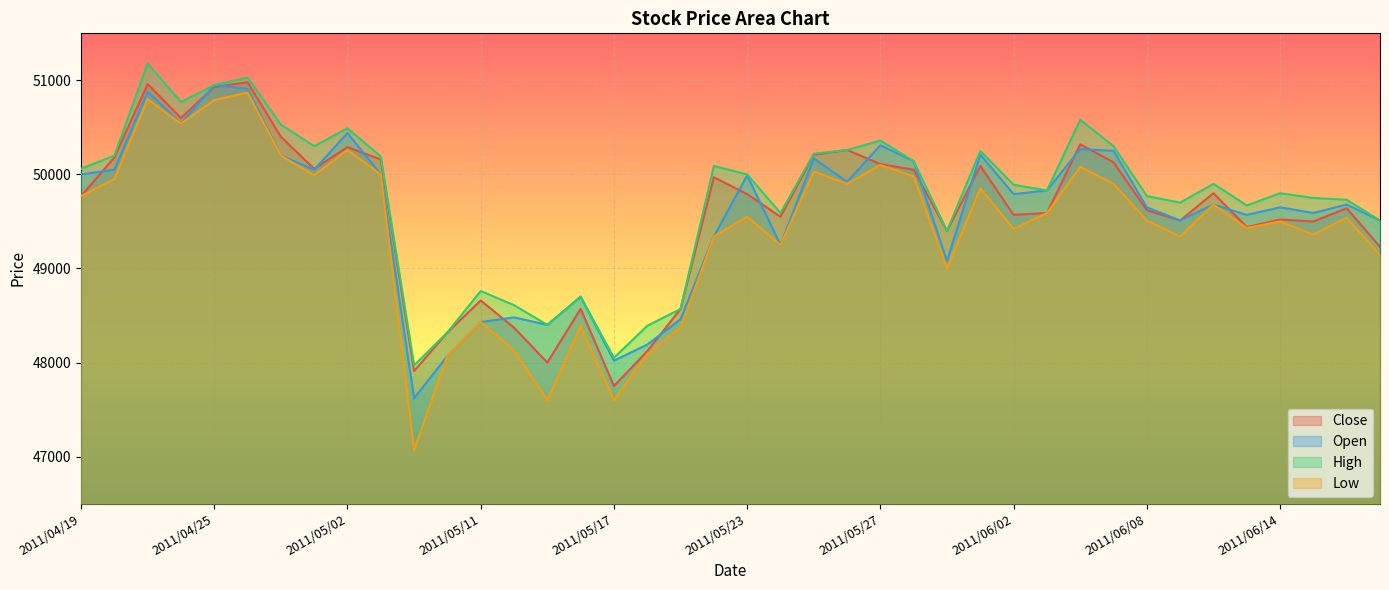

What is the minimum value for High?

47970